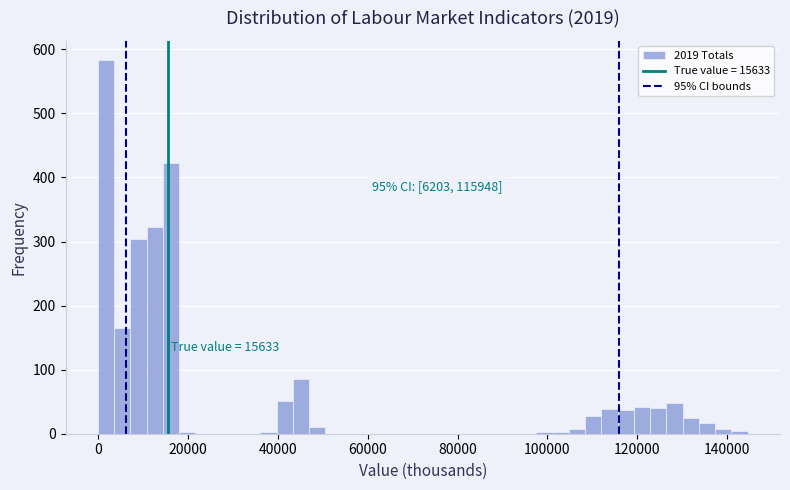

Around what value on the x-axis is the tallest bar? Give the approximate position of its centre, as read against the axis.

2000